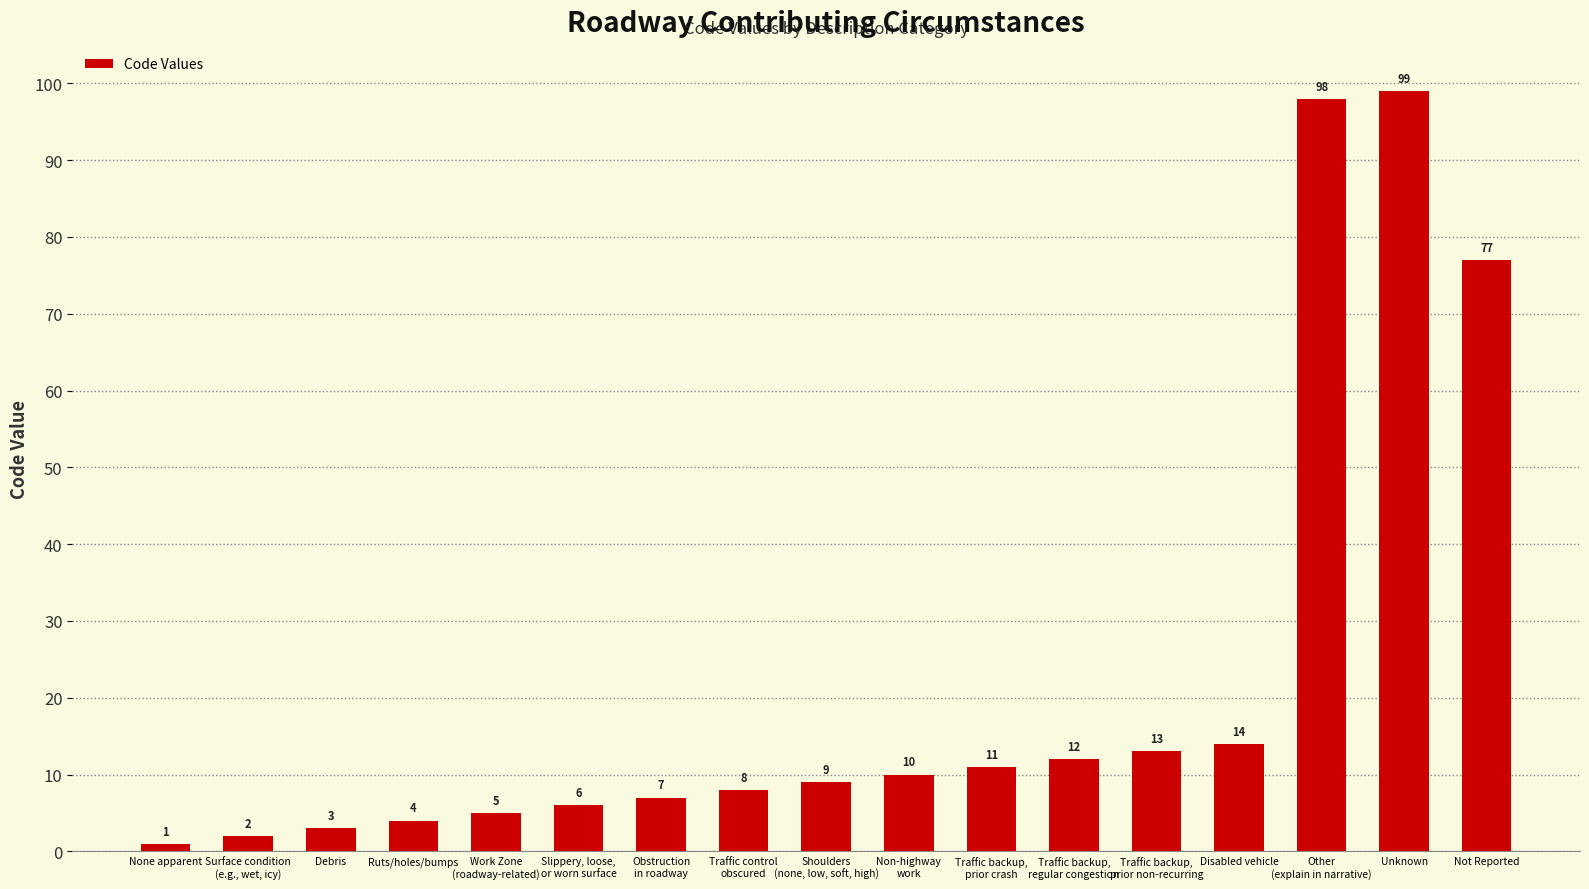

What is the minimum value shown in the chart?

1